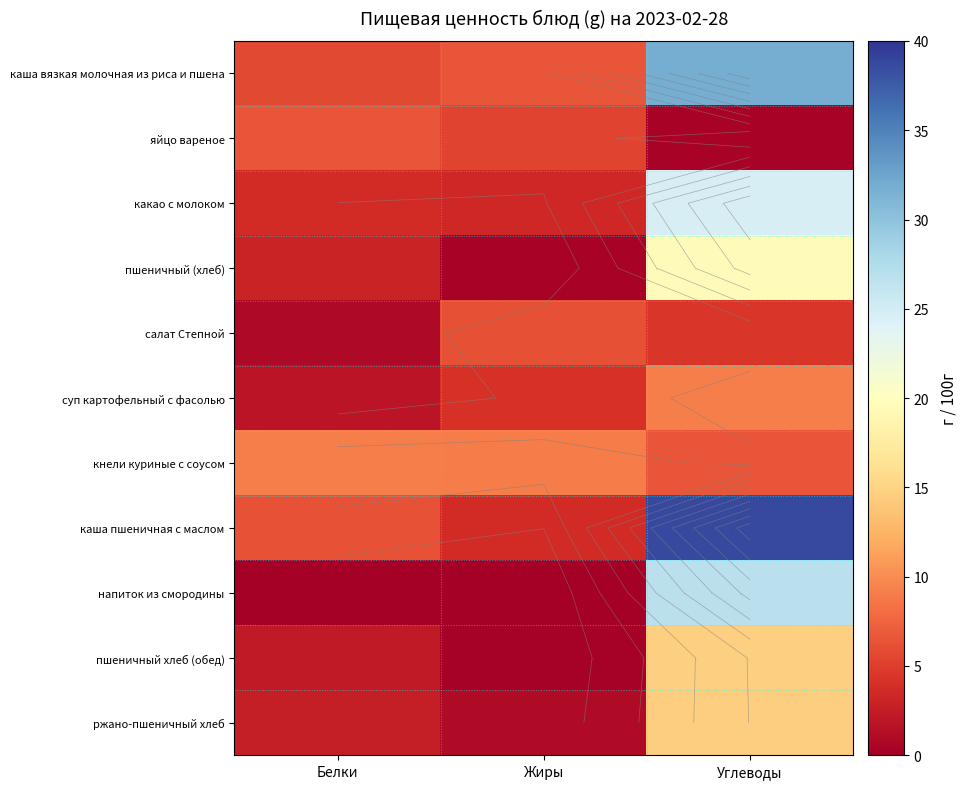

Is the value of салат Степной at Белки greater than the value of яйцо вареное at Жиры?

No